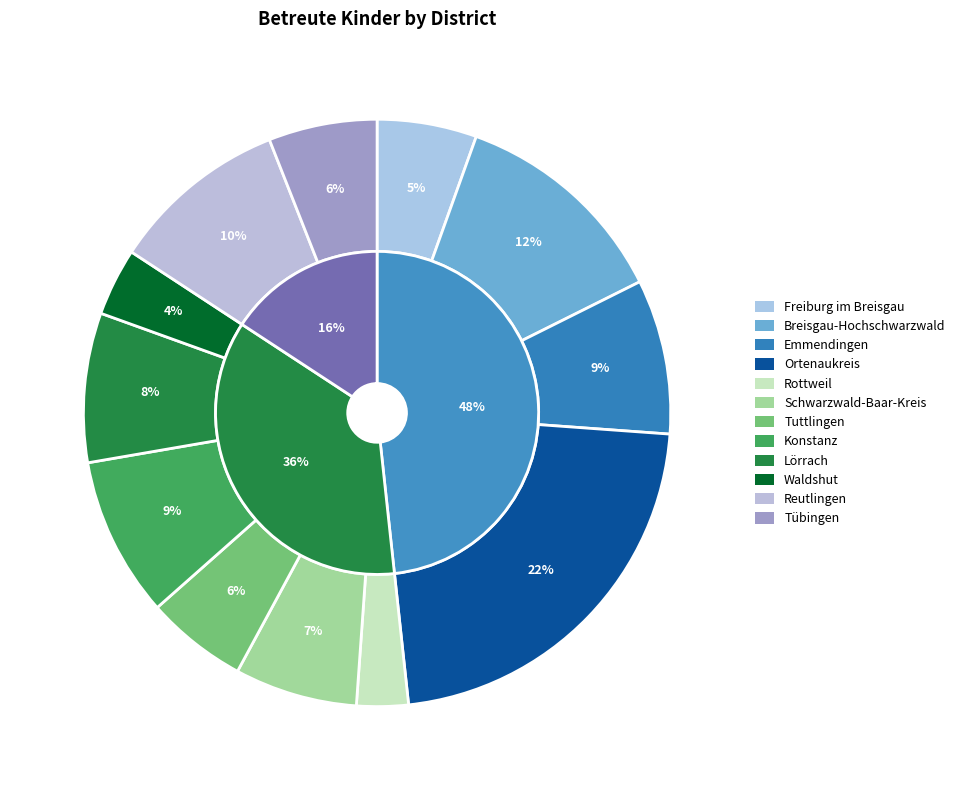

Is there any slice that represents more than half of the pie?

No